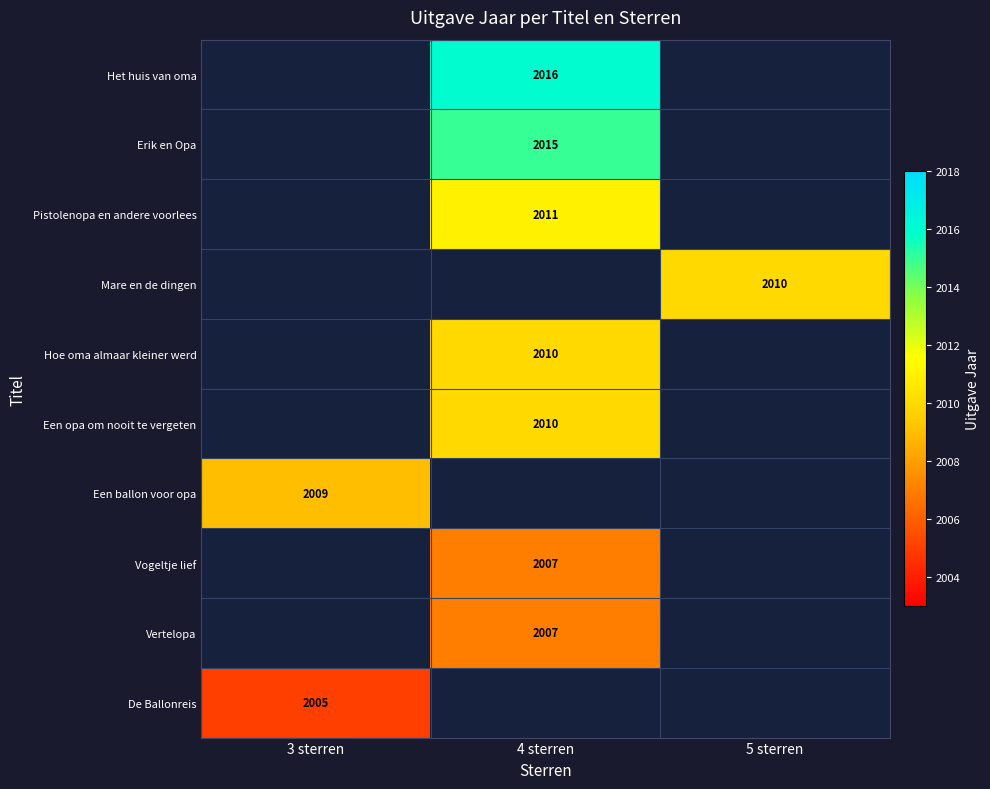

The Het huis van oma series shows 2016 at 4 sterren. True or false?

True